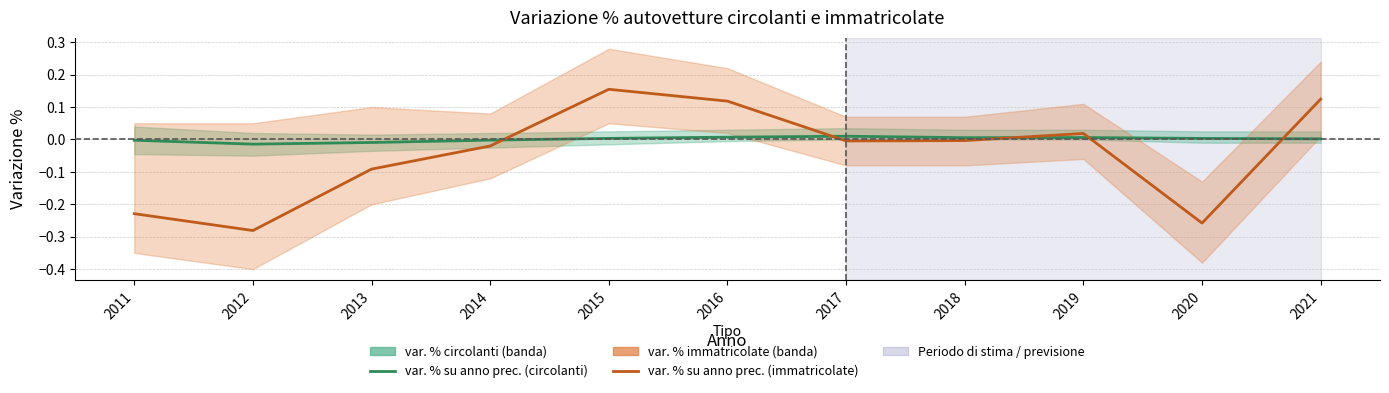

At which category is the sum across all series the highest?

2015